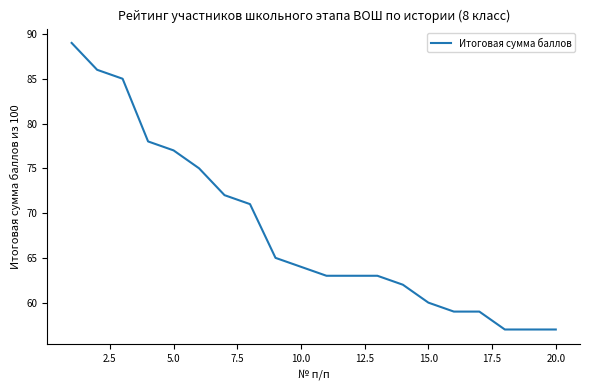

What is the smallest value displayed?

57